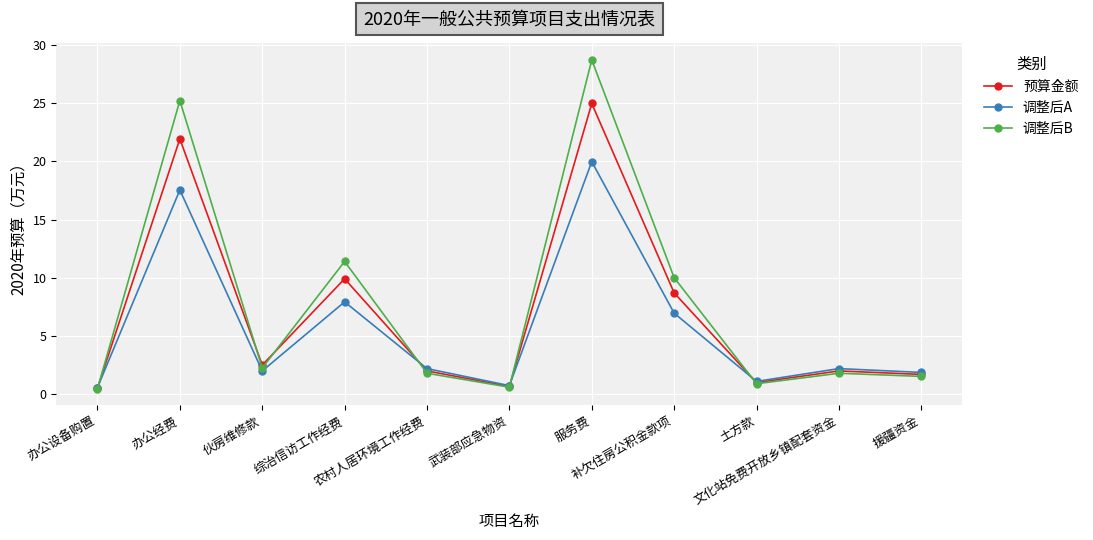

Count the number of categories in the chart.

11